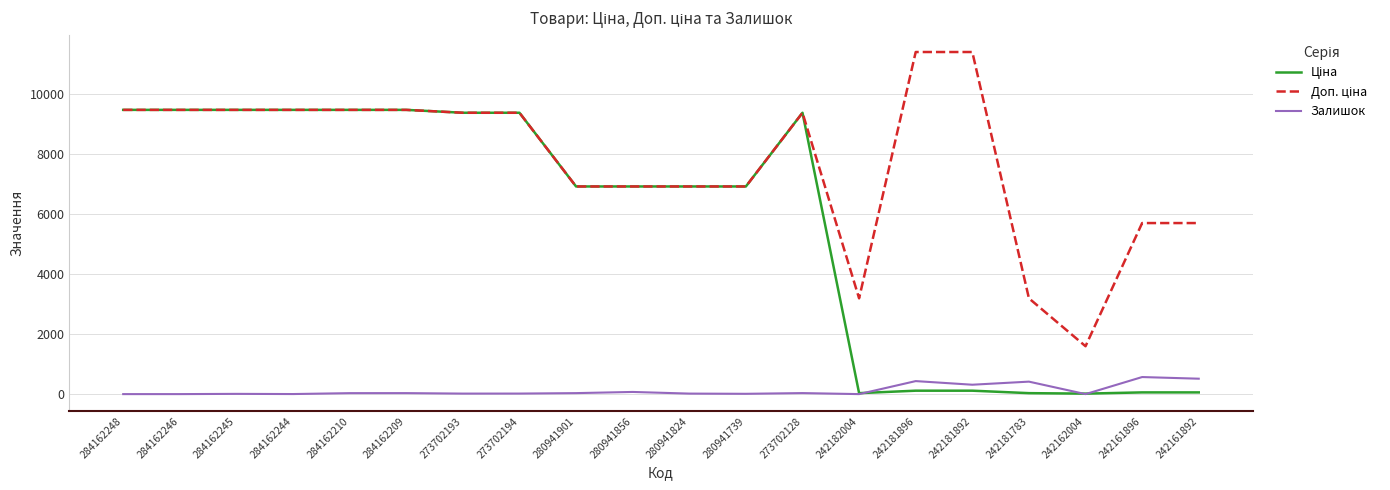

What is the greatest value displayed?

11410.0